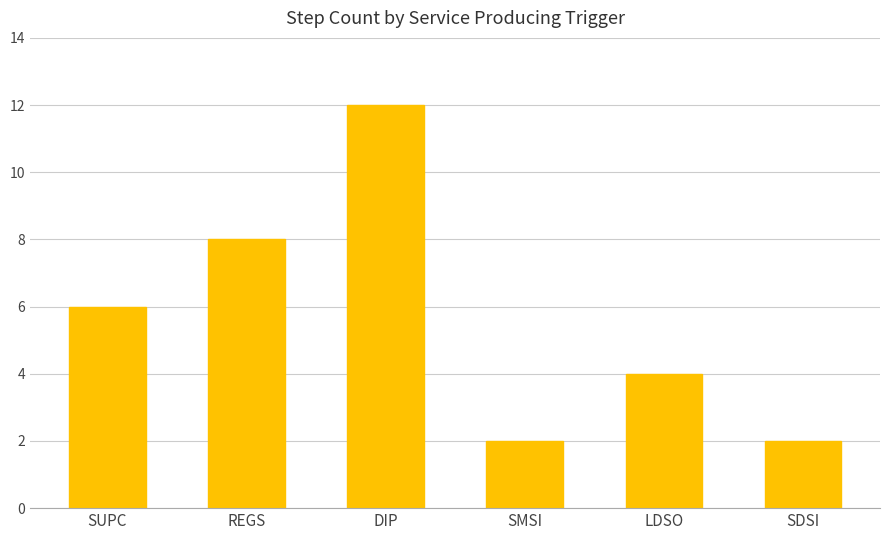

Reading left to right, extract all data points from this chart.

6	8	12	2	4	2